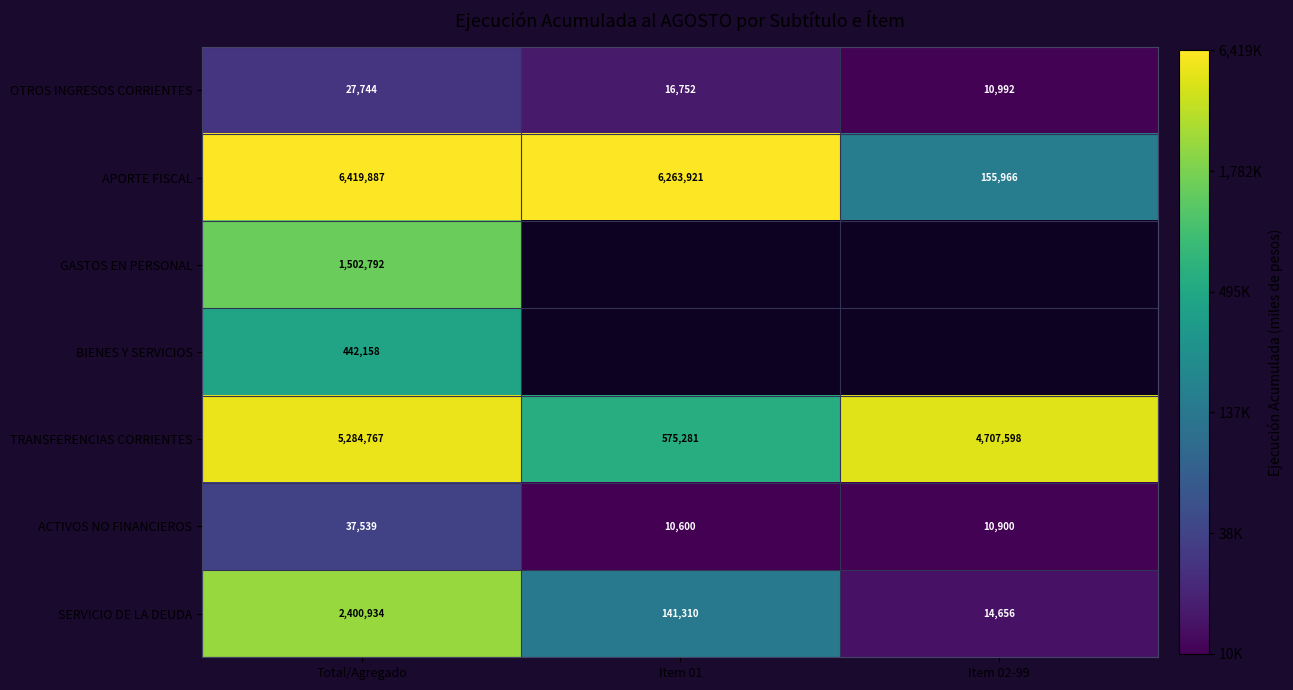

At how many categories does at least one series exceed 11?

3